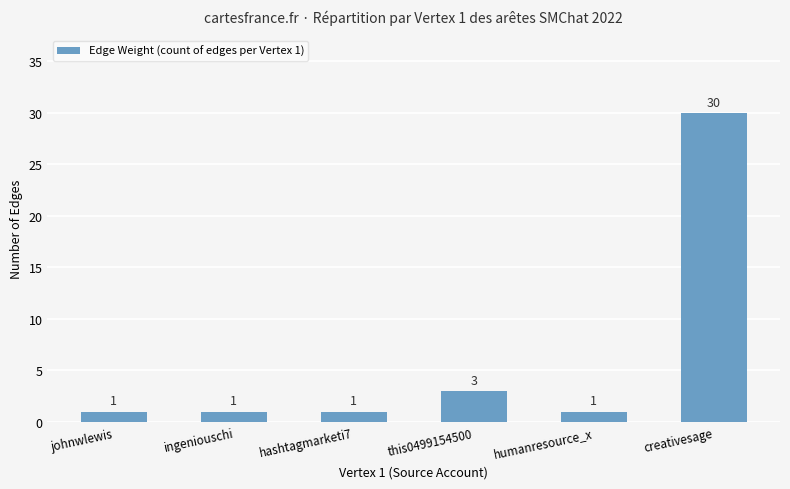

What is the value of the 5th bar from the left?

1